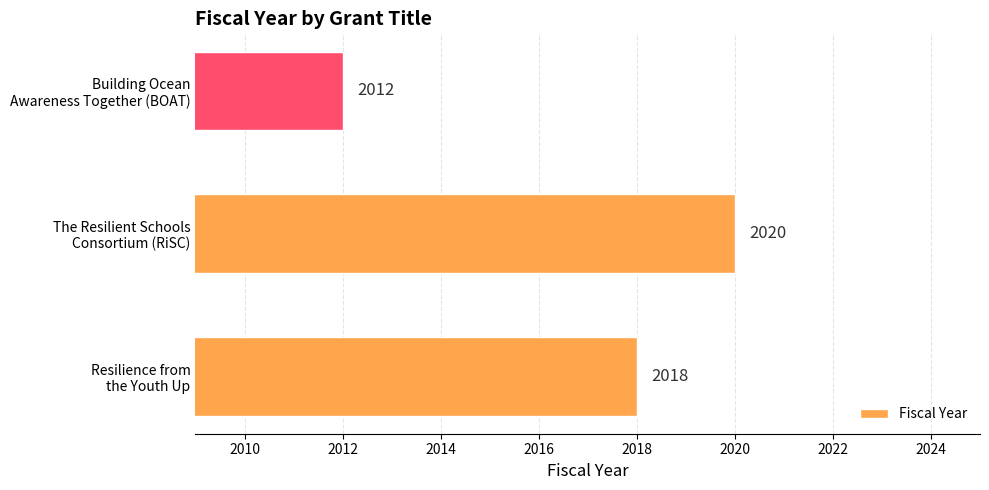

Rank the categories by value from highest to lowest.

The Resilient Schools
Consortium (RiSC), Resilience from
the Youth Up, Building Ocean
Awareness Together (BOAT)